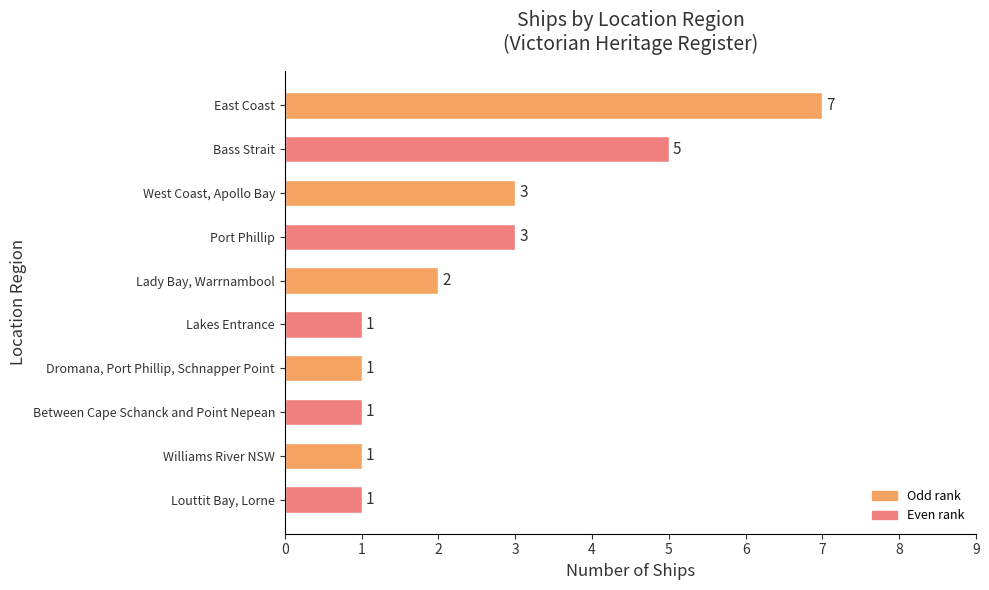

Reading top to bottom, transcribe all the data shown in this chart.

7	5	3	3	2	1	1	1	1	1